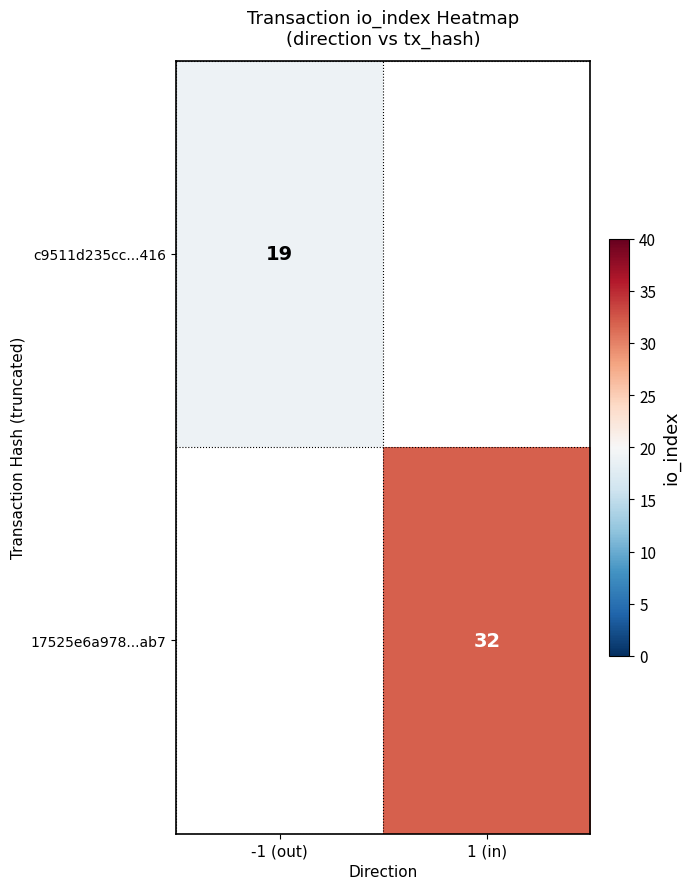

The value of c9511d235cc...416 at -1 (out) is 10. True or false?

False